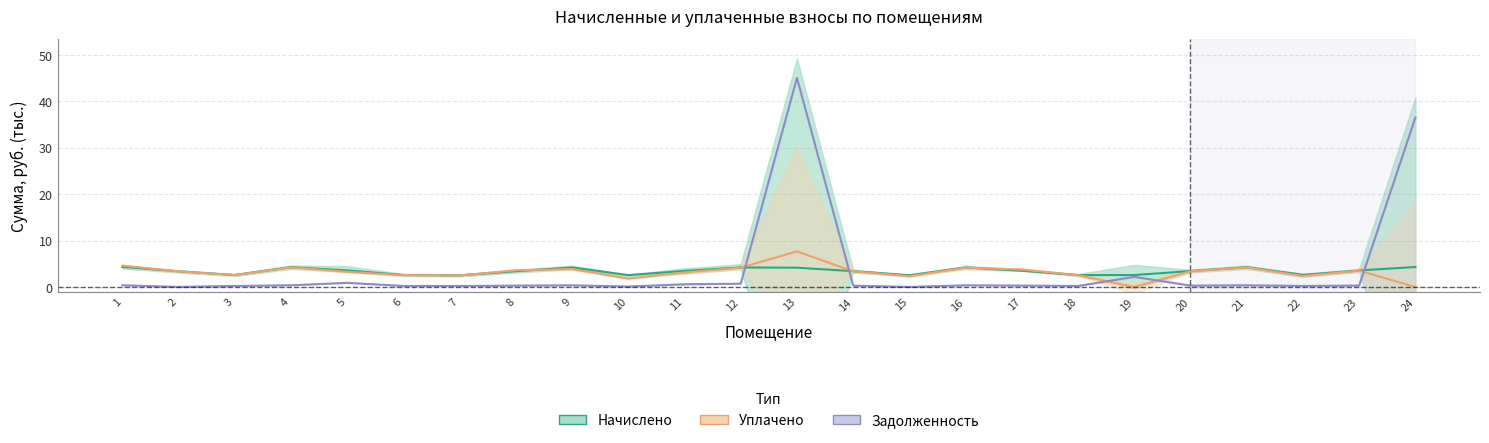

The value of Задолженность at 18 is 0.2. True or false?

True